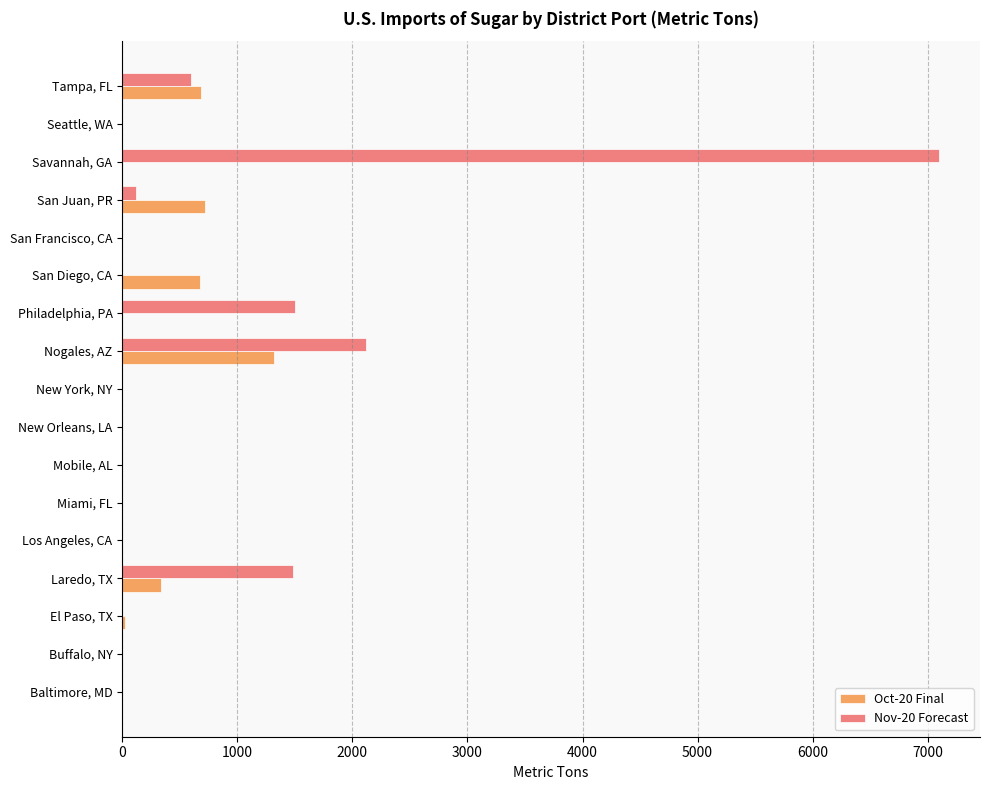

At which category is the sum across all series the highest?

Savannah, GA